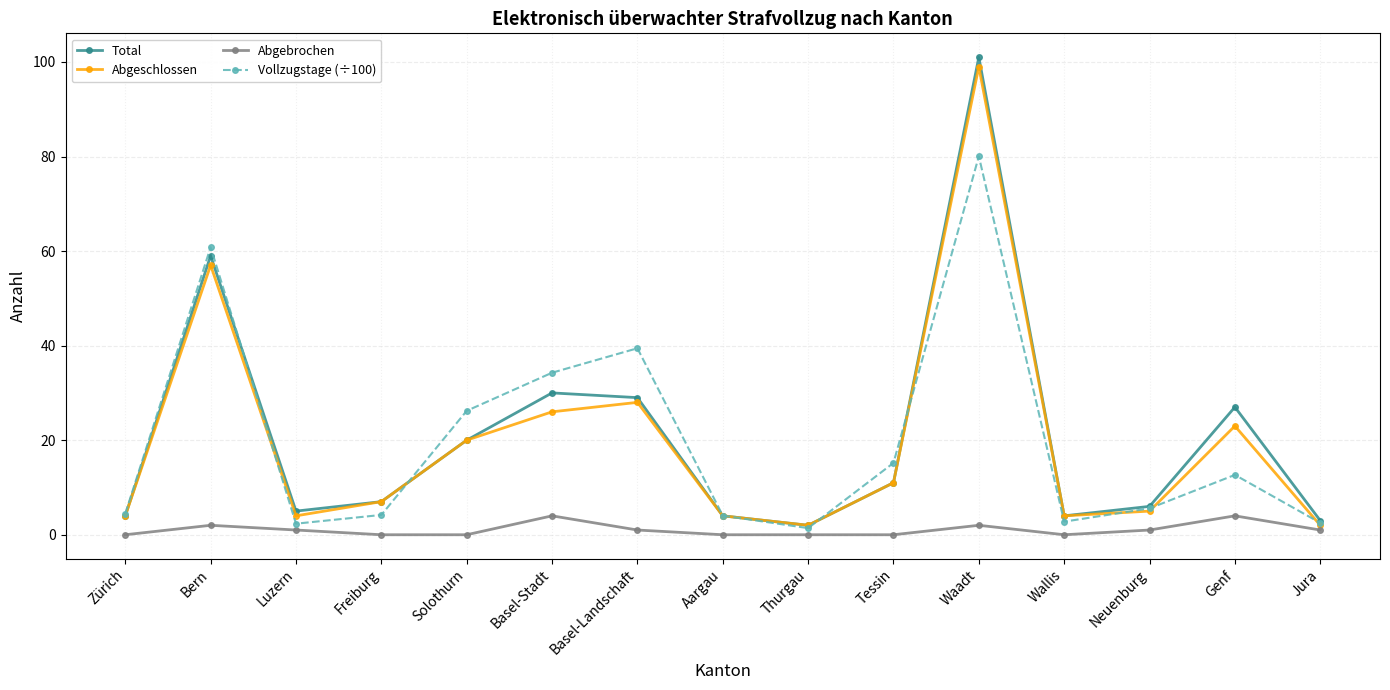

Which series changed the most between Solothurn and Basel-Stadt?

Total